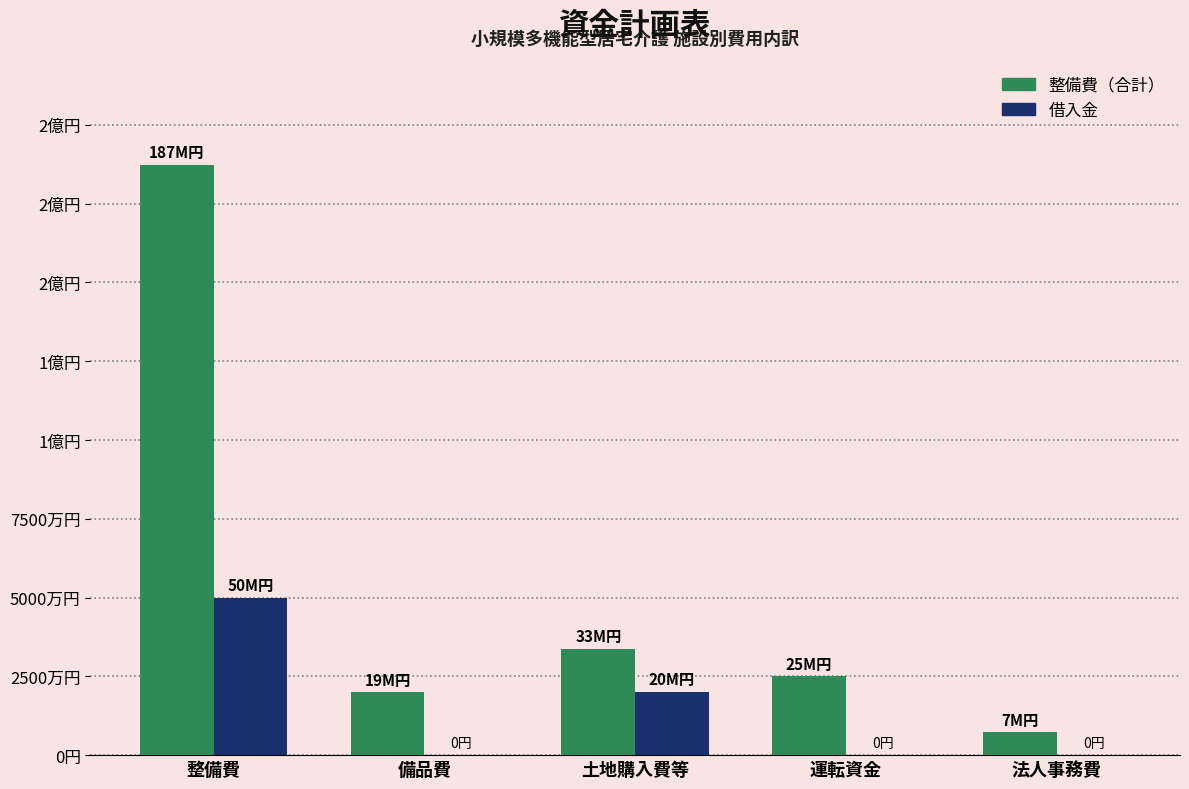

What are all the series names shown in the legend?

整備費（合計）, 借入金